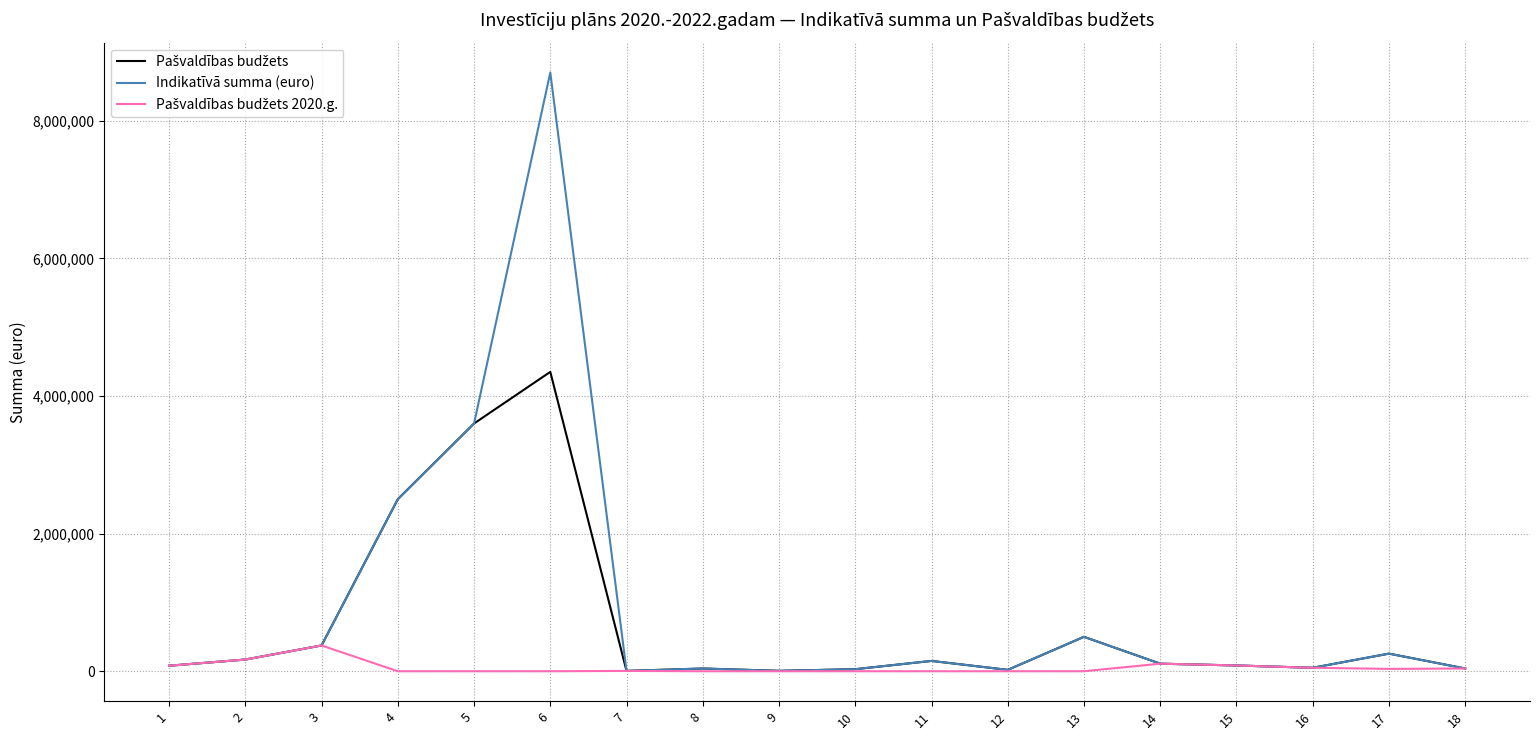

Which series has the widest spread of values?

Indikatīvā summa (euro)